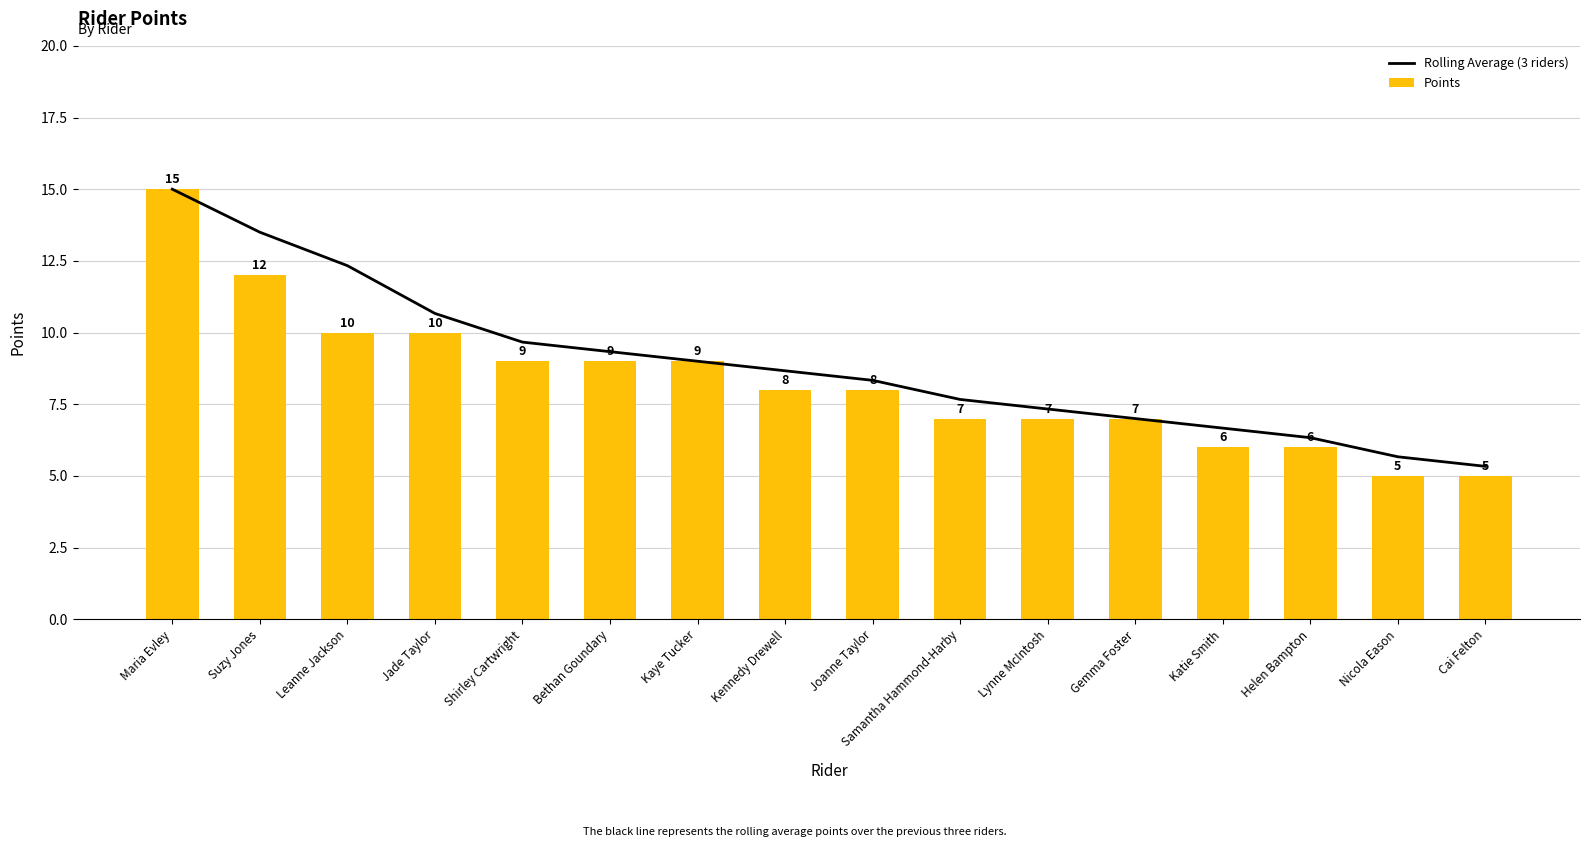

The value of Points at Gemma Foster is 3.6. True or false?

False